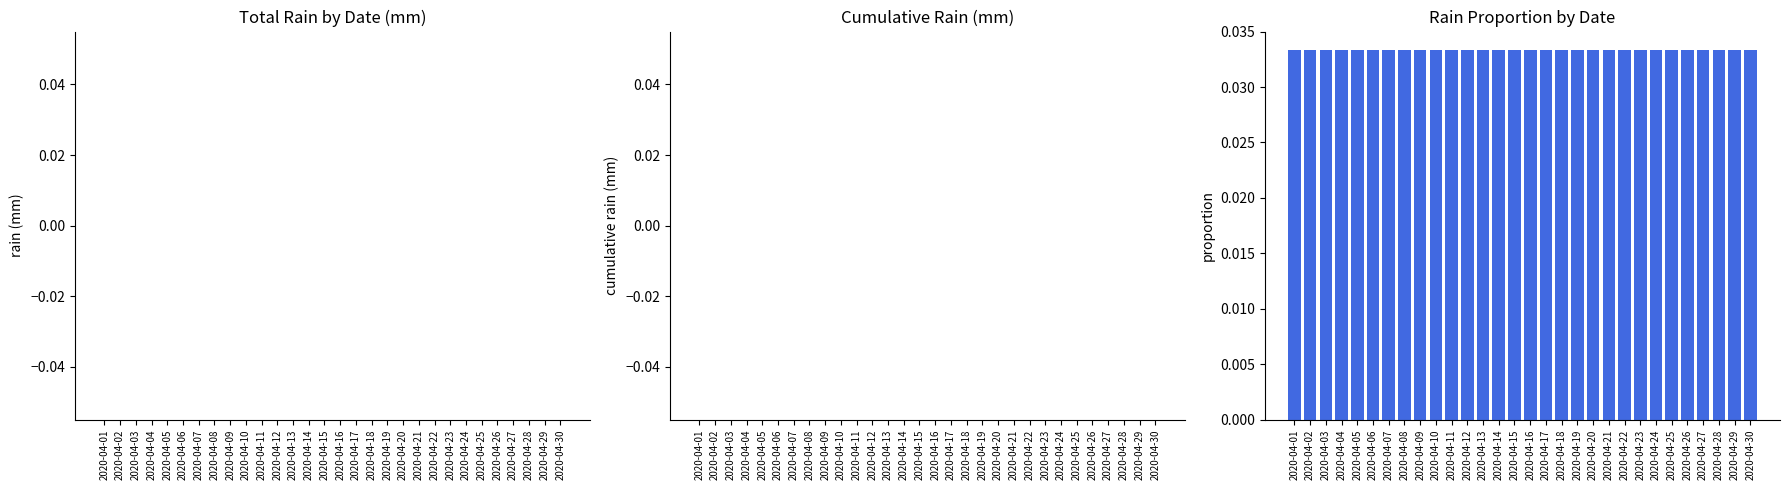

At which label is cumulative rain closest to 0?

2020-04-01